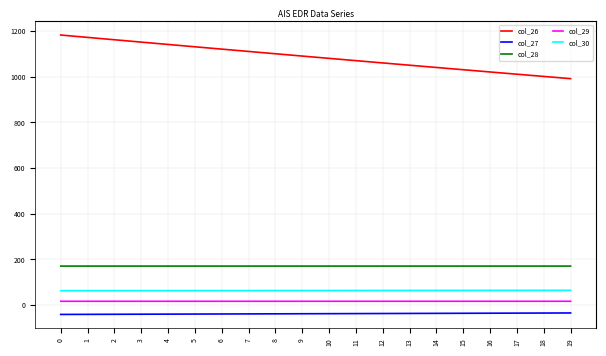

The value of col_27 at 12 is -36.7. True or false?

True